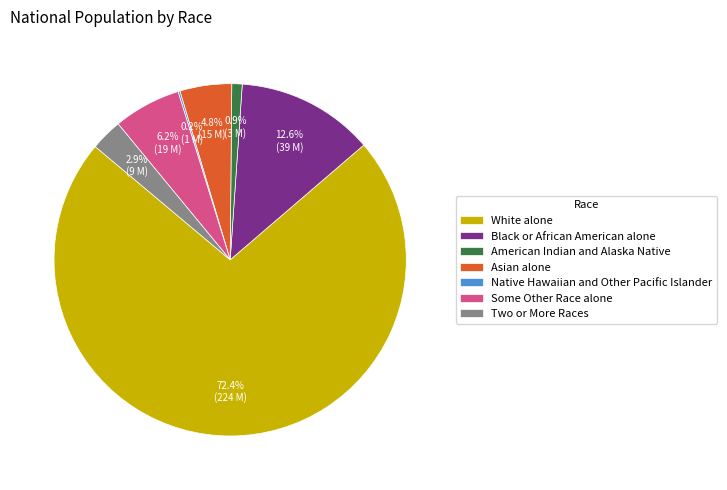

Which category accounts for the majority?

White alone